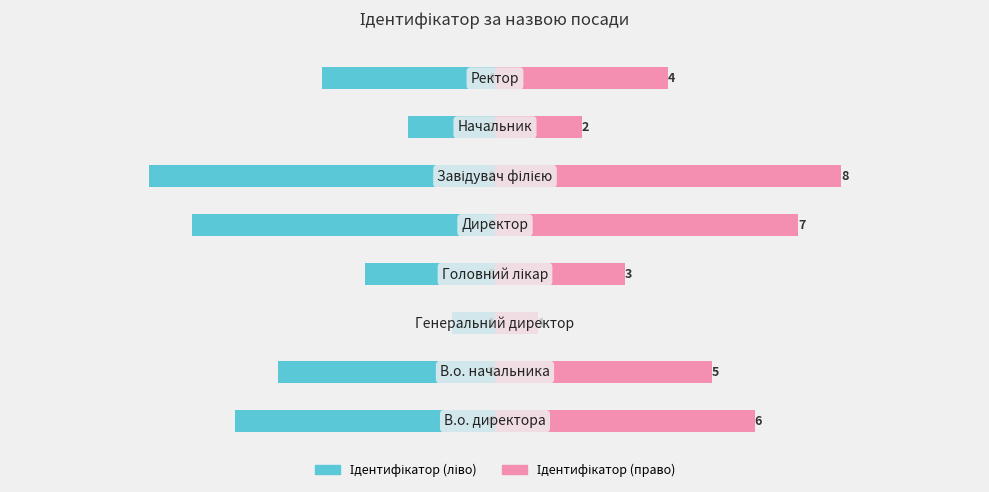

What is the minimum value for Ідентифікатор (право)?

1